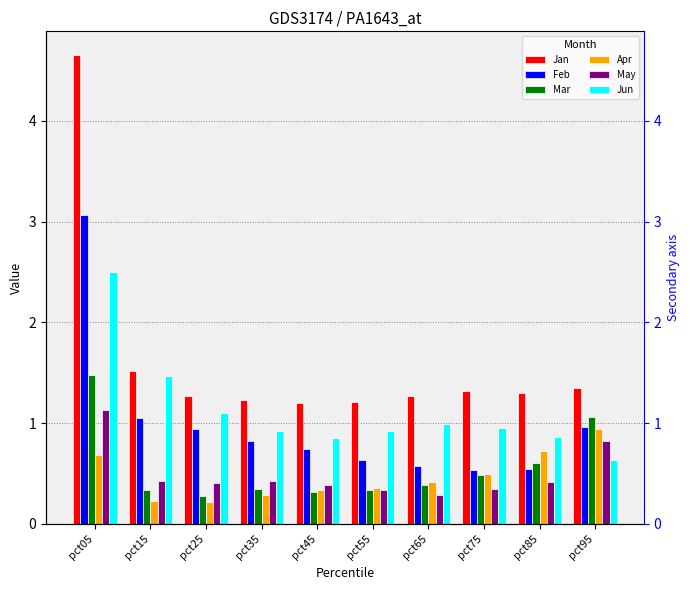

What is the total value across all series at pct25?

4.2